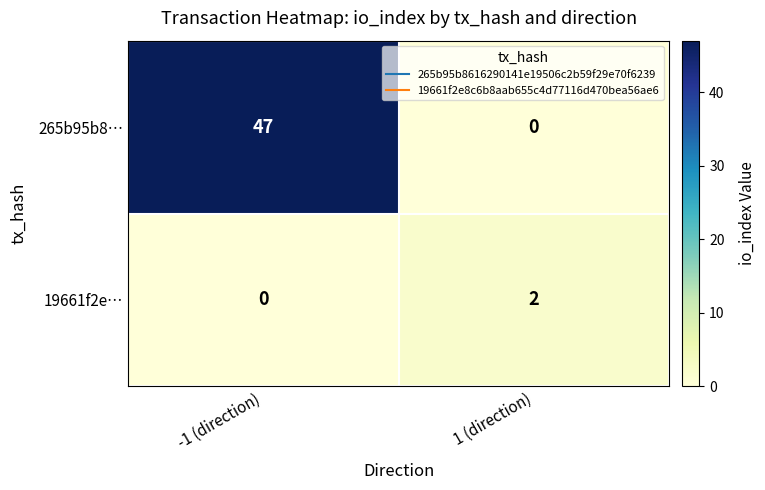

Where is 19661f2e… nearest to the value 1?

-1 (direction)